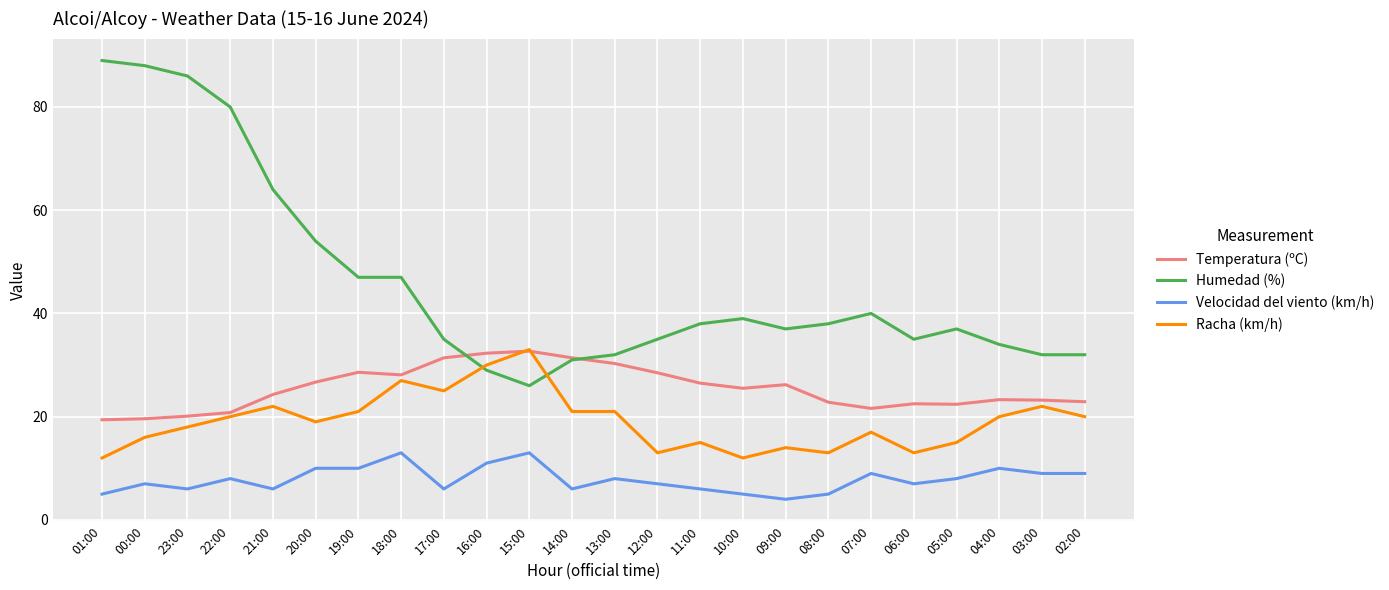

Between 18:00 and 02:00, which series saw the biggest shift?

Humedad (%)